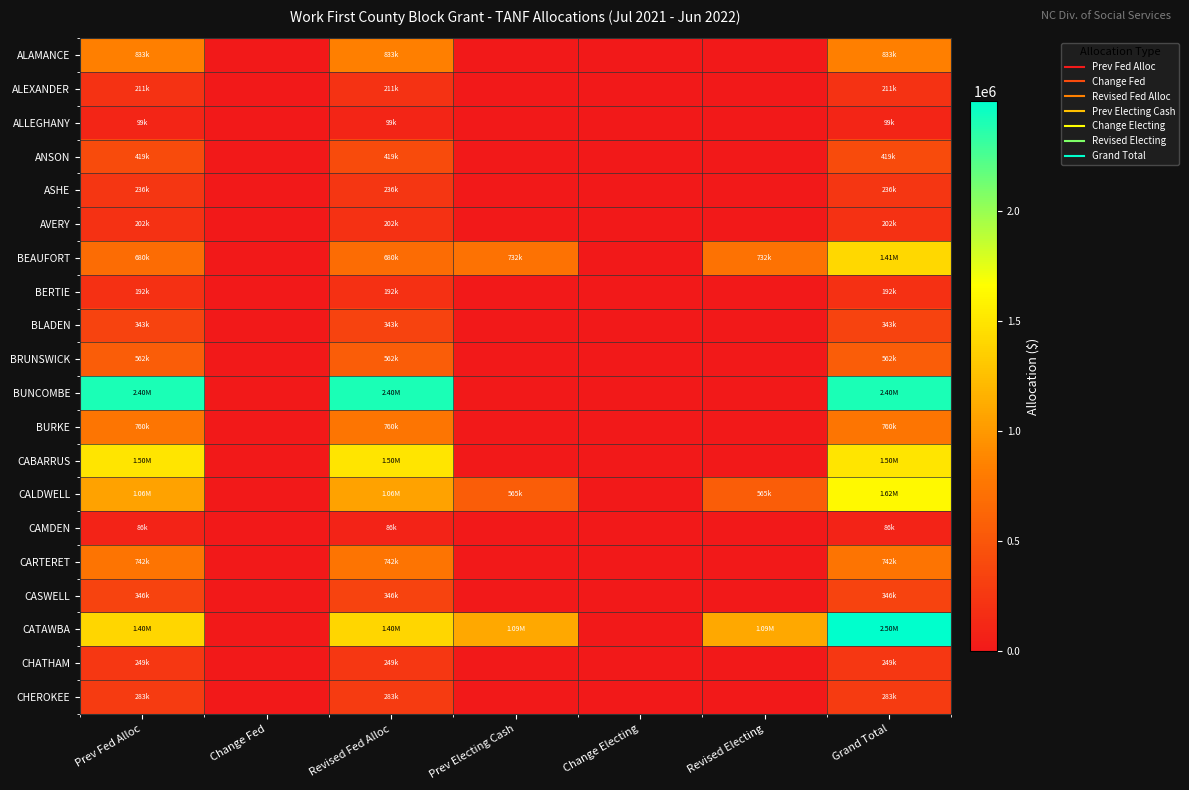

At which category is the sum across all series the highest?

Grand Total